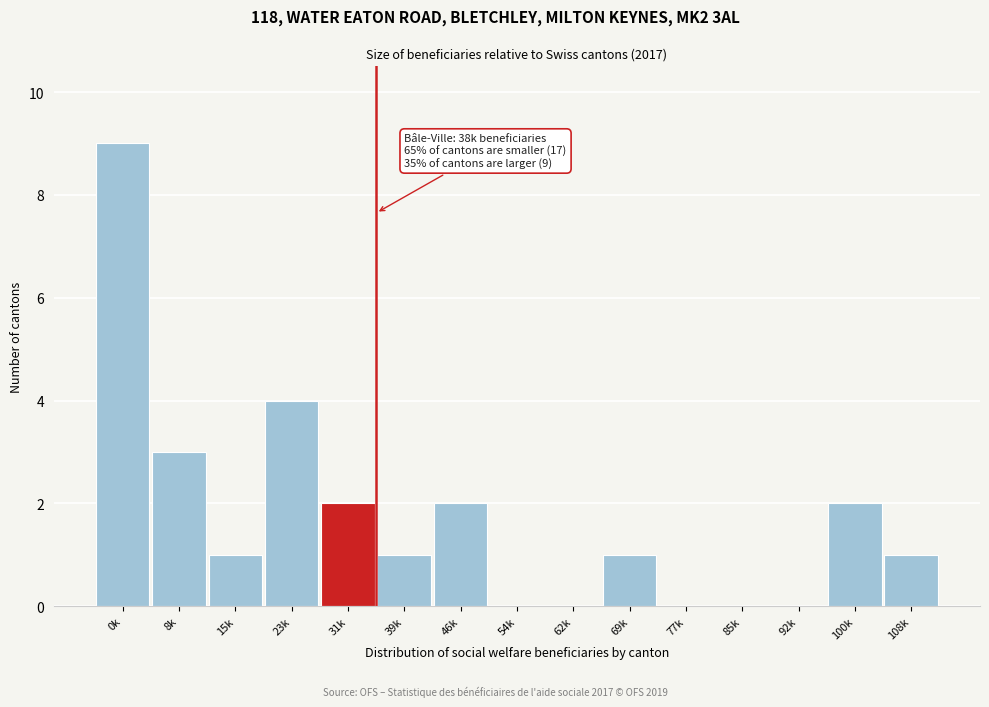

Reading right to left, extract all data points from this chart.

108k=1	100k=2	92k=0	85k=0	77k=0	69k=1	62k=0	54k=0	46k=2	39k=1	31k=2	23k=4	15k=1	8k=3	0k=9